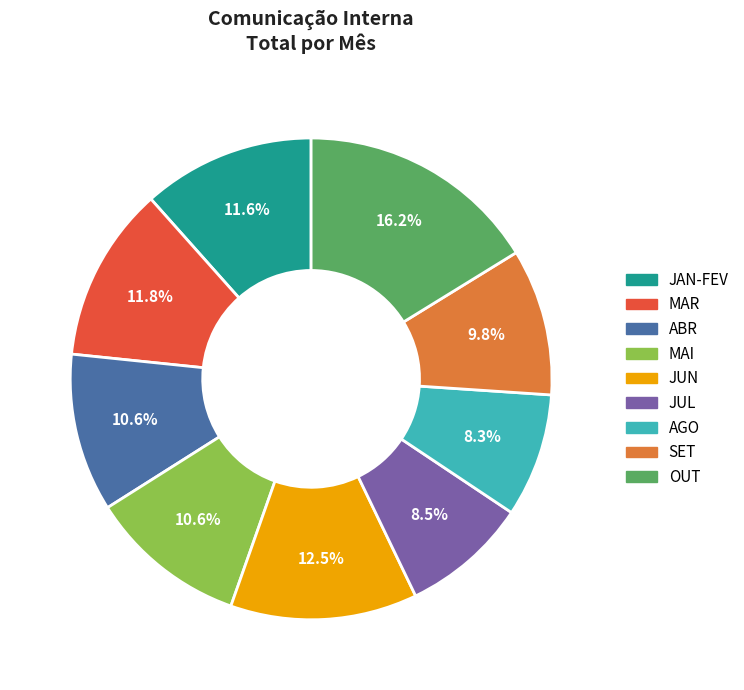

To the nearest percent, what percentage of the pie is AGO?

8%